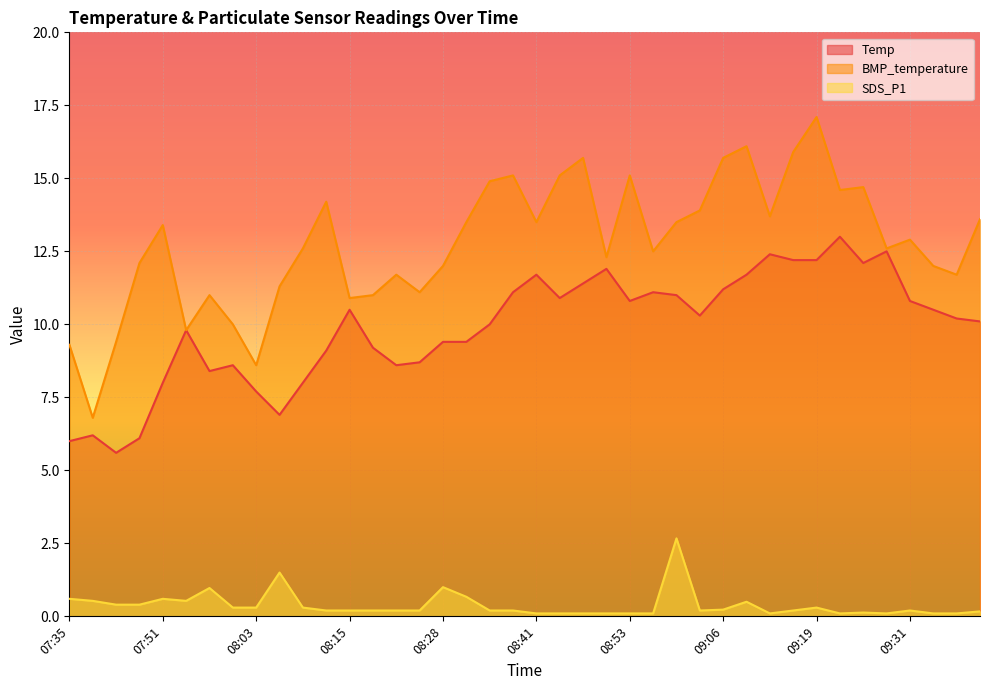

Reading left to right, transcribe all the data shown in this chart.

Temp: 6.0	6.2	5.6	6.1	8.0	9.8	8.4	8.6	7.7	6.9	8.0	9.1	10.5	9.2	8.6	8.7	9.4	9.4	10.0	11.1	11.7	10.9	11.4	11.9	10.8	11.1	11.0	10.3	11.2	11.7	12.4	12.2	12.2	13.0	12.1	12.5	10.8	10.5	10.2	10.1
BMP_temperature: 9.3	6.8	9.4	12.1	13.4	9.8	11.0	10.0	8.6	11.3	12.6	14.2	10.9	11.0	11.7	11.1	12.0	13.5	14.9	15.1	13.5	15.1	15.7	12.3	15.1	12.5	13.5	13.9	15.7	16.1	13.7	15.9	17.1	14.6	14.7	12.6	12.9	12.0	11.7	13.6
SDS_P1: 0.6	0.5	0.4	0.4	0.6	0.5	1.0	0.3	0.3	1.5	0.3	0.2	0.2	0.2	0.2	0.2	1.0	0.7	0.2	0.2	0.1	0.1	0.1	0.1	0.1	0.1	2.7	0.2	0.2	0.5	0.1	0.2	0.3	0.1	0.1	0.1	0.2	0.1	0.1	0.2